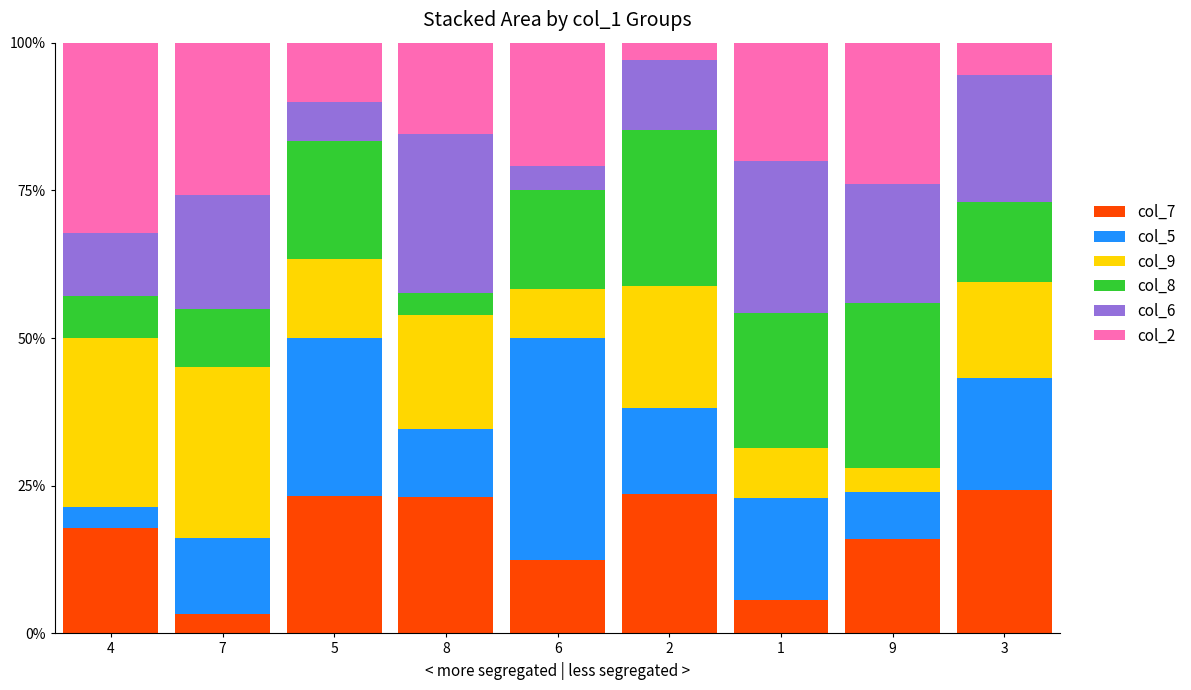

The value of col_7 at 4 is 17.9. True or false?

True